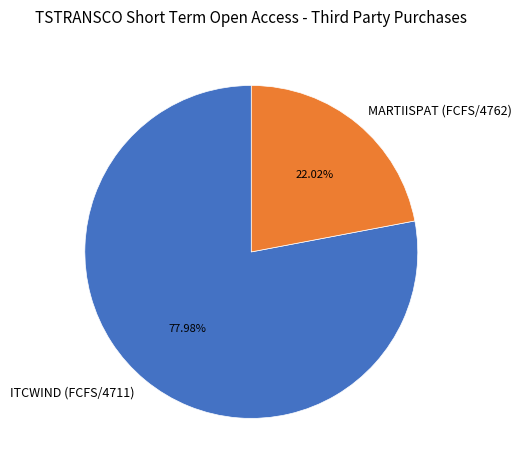

Rank the categories by value from highest to lowest.

ITCWIND (FCFS/4711), MARTIISPAT (FCFS/4762)